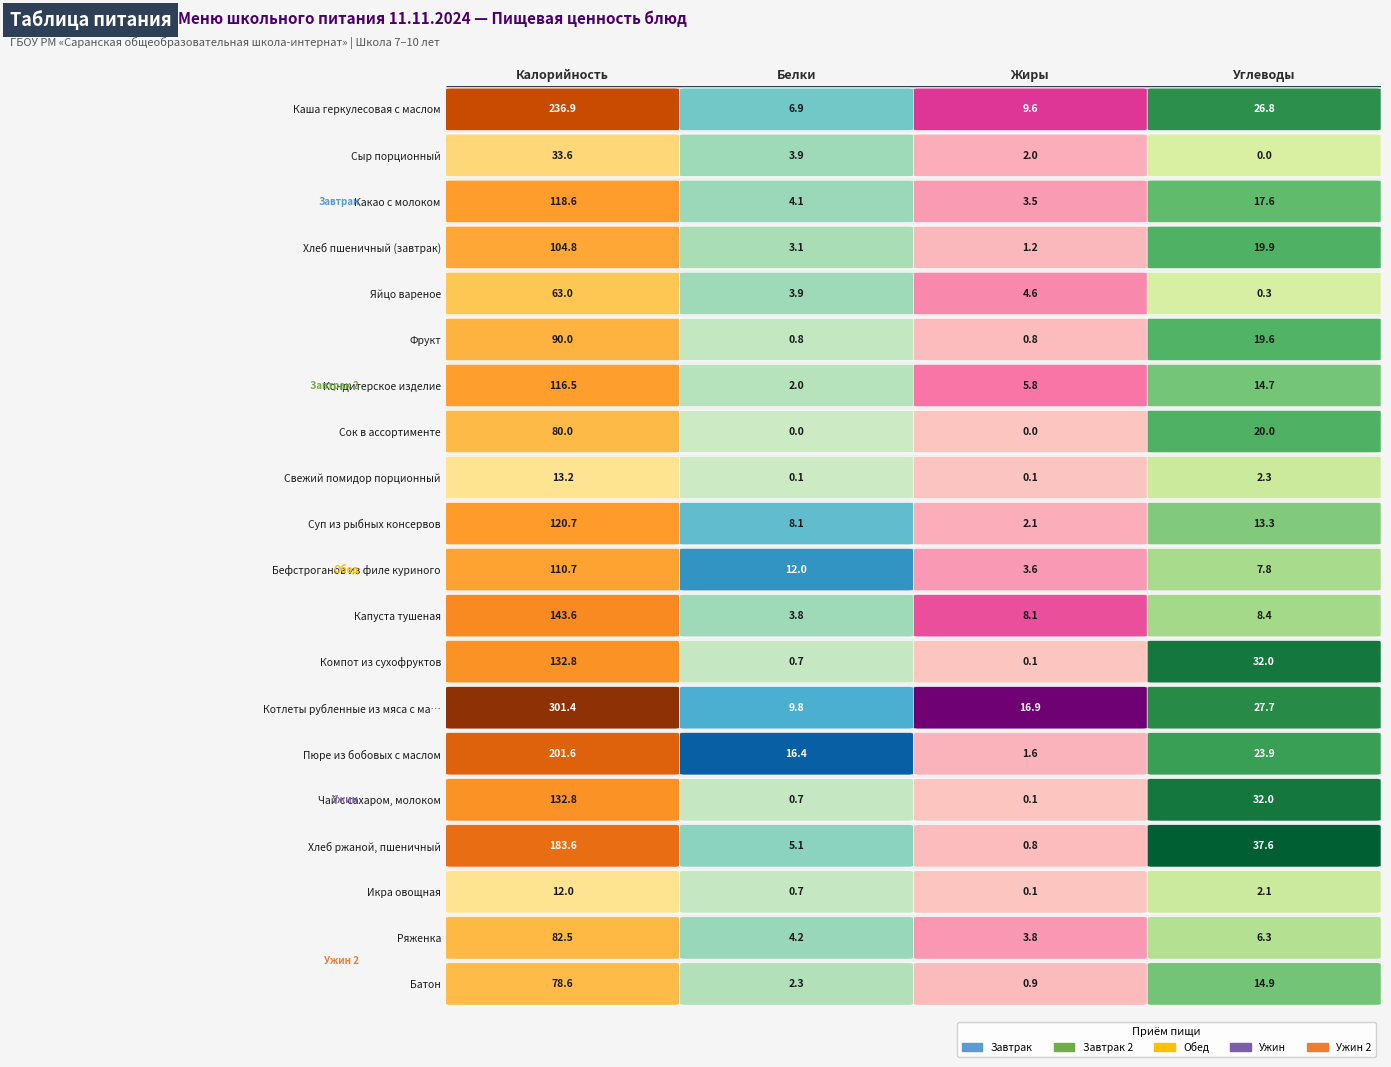

Rank the categories by Сыр порционный value from highest to lowest.

0, 1, 2, 3